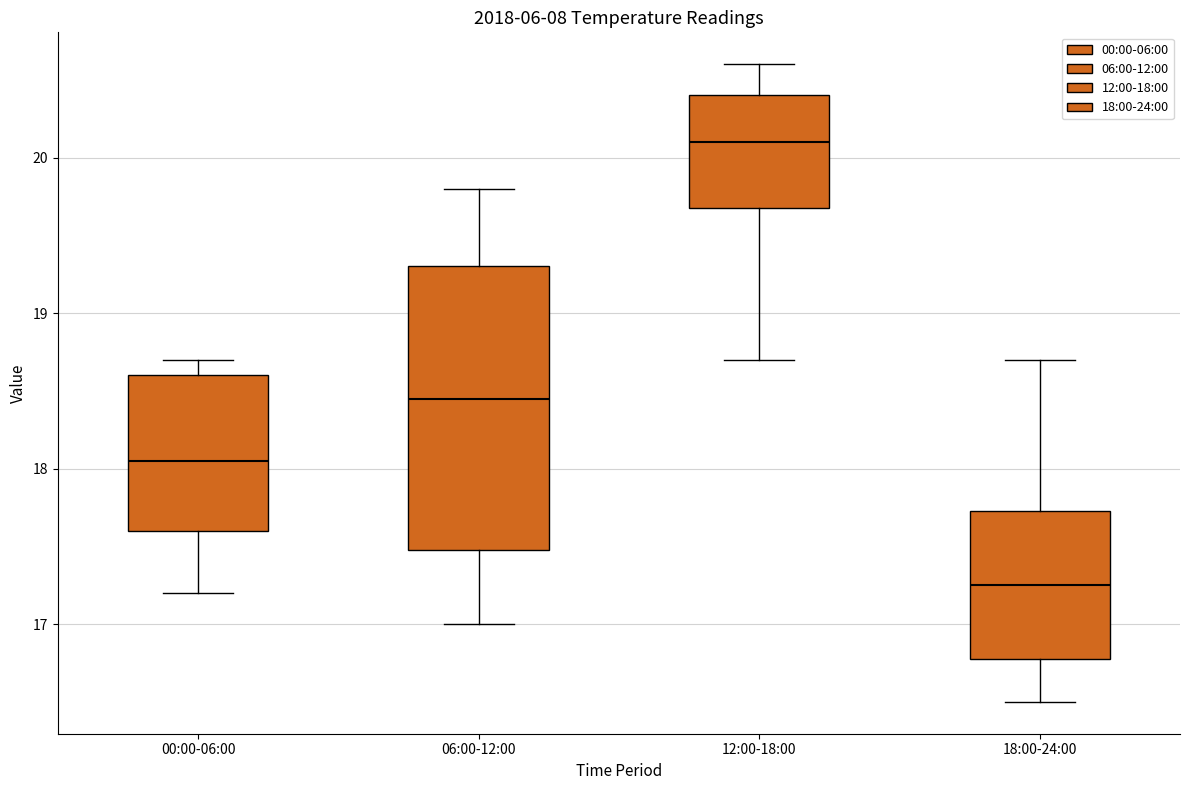

Where does the lower whisker of the box for 18:00-24:00 end on the y-axis? The values are not printed on the chart, so give them approximately, as read against the axis.

16.5